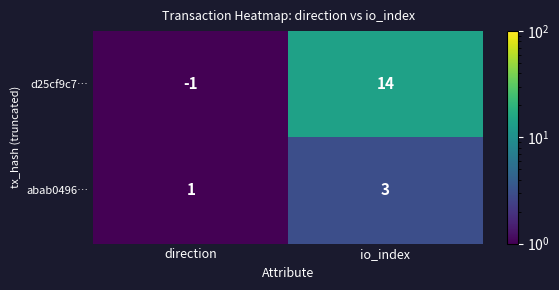

What is the sum of the d25cf9c7… values at io_index and direction?

13